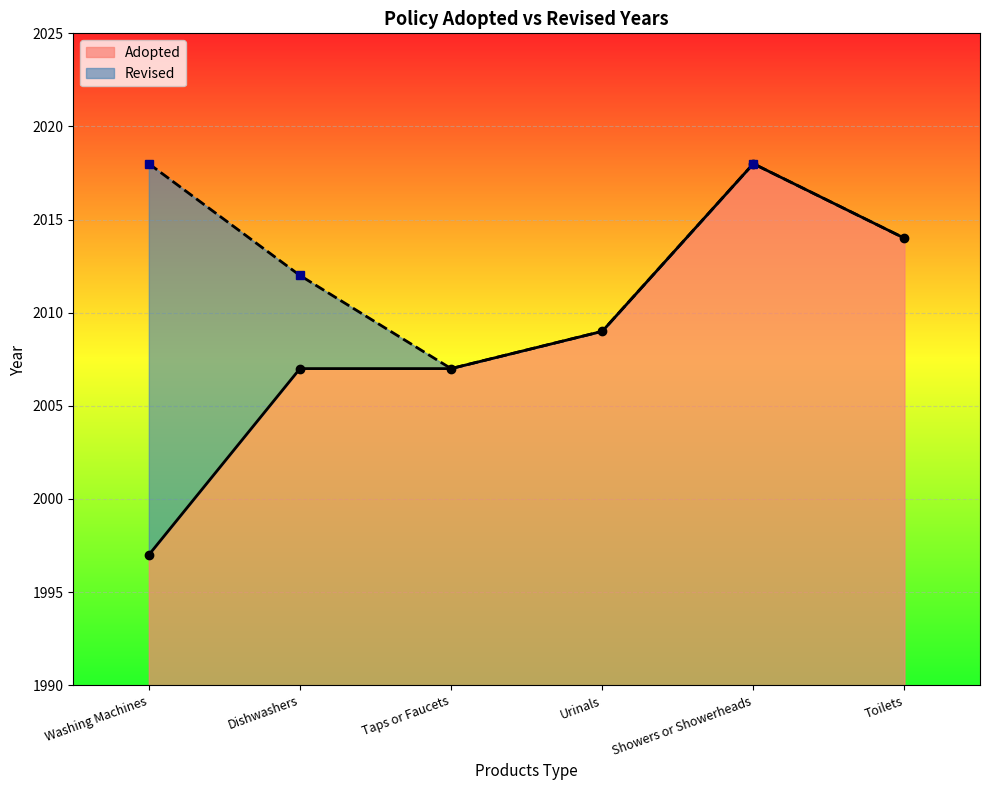

What is the difference between the values at Dishwashers and Toilets?

7